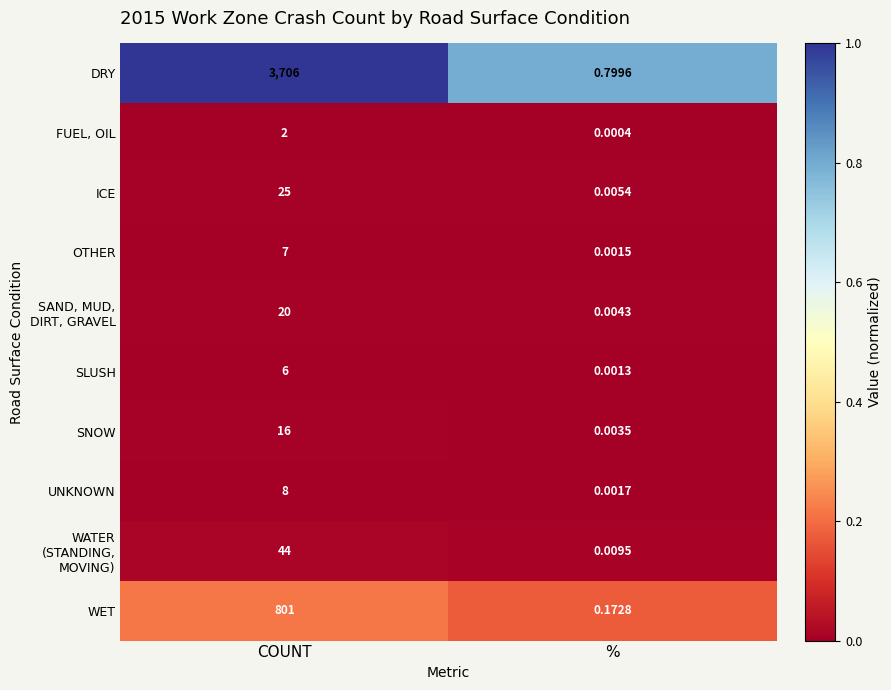

Which series has the largest range (max minus min)?

DRY